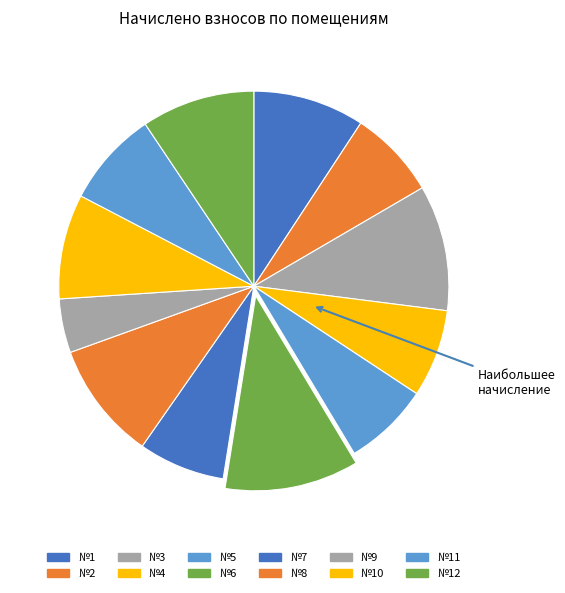

How many slices are in this pie chart?

12